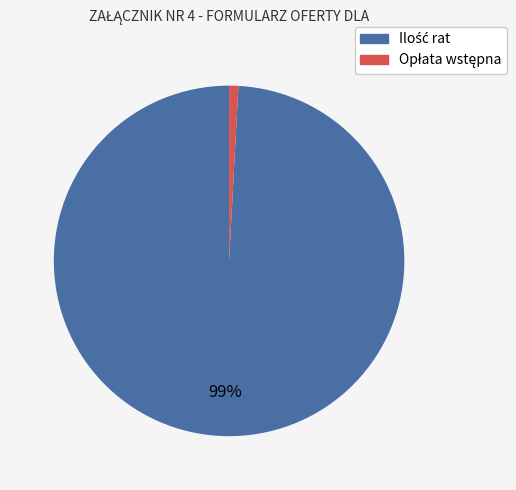

To the nearest percent, what is the average slice percentage?

50%